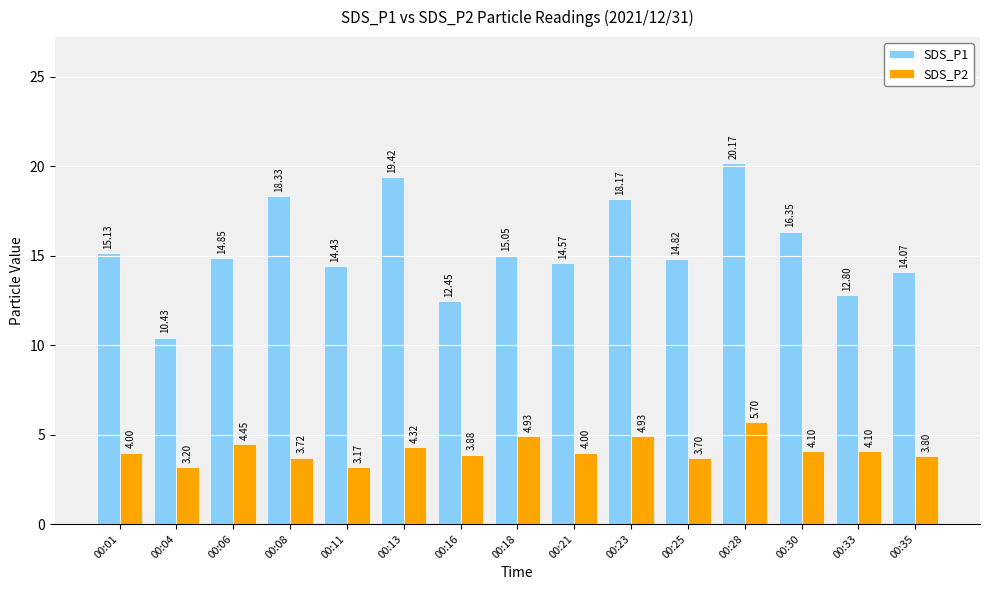

What is the highest value of the SDS_P2 series?

5.7